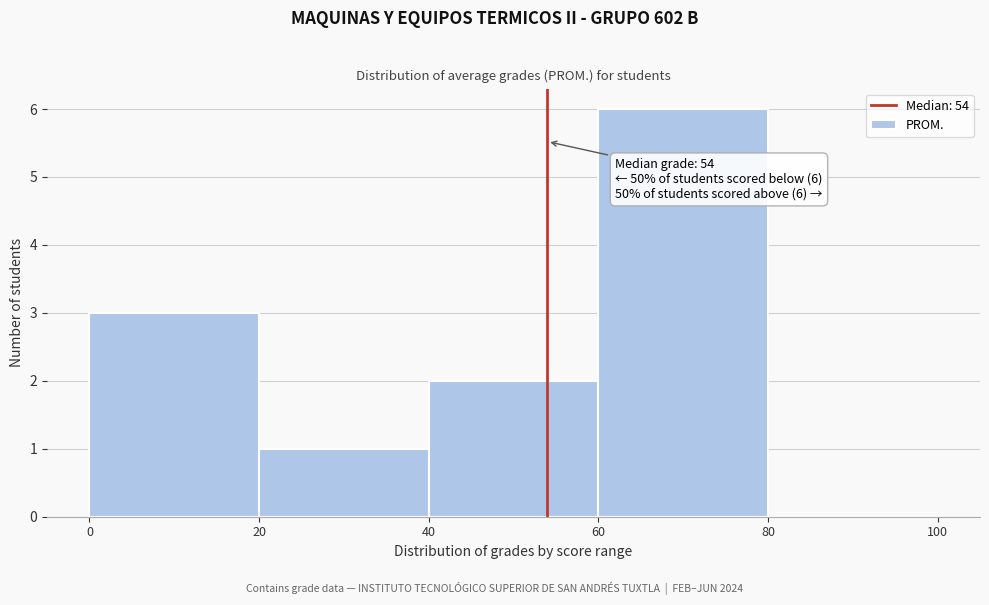

Over which range of the x-axis is the bar tallest?

60 to 80